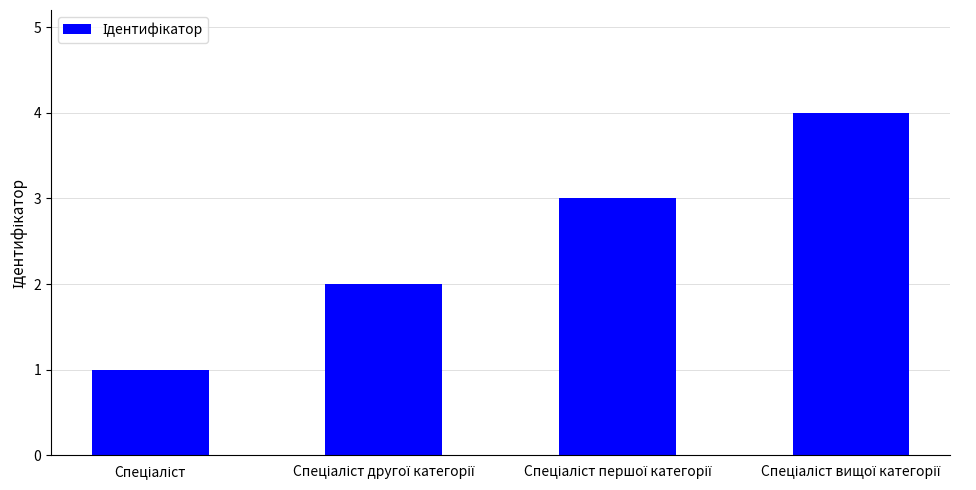

What is the difference between the maximum and minimum values?

3